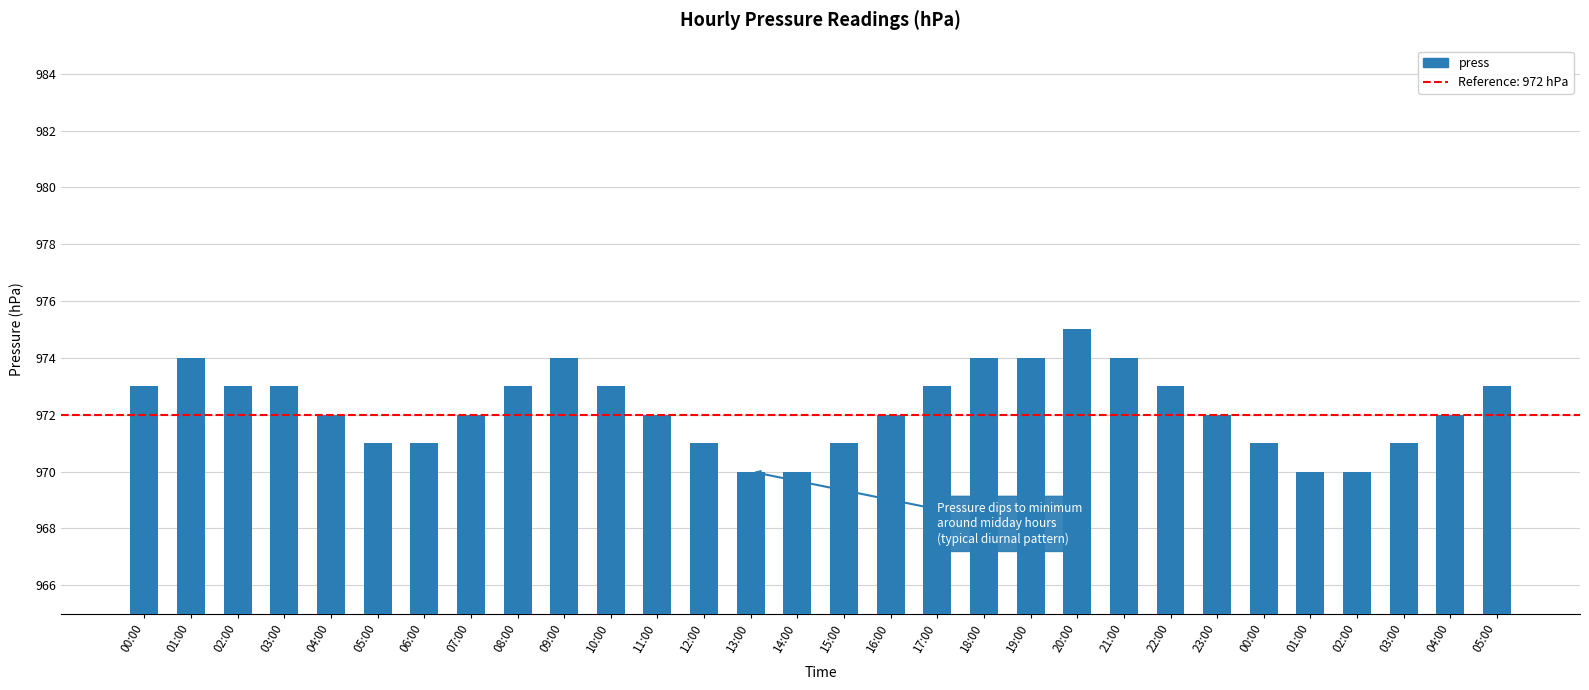

How many values are between 971 and 973?

20